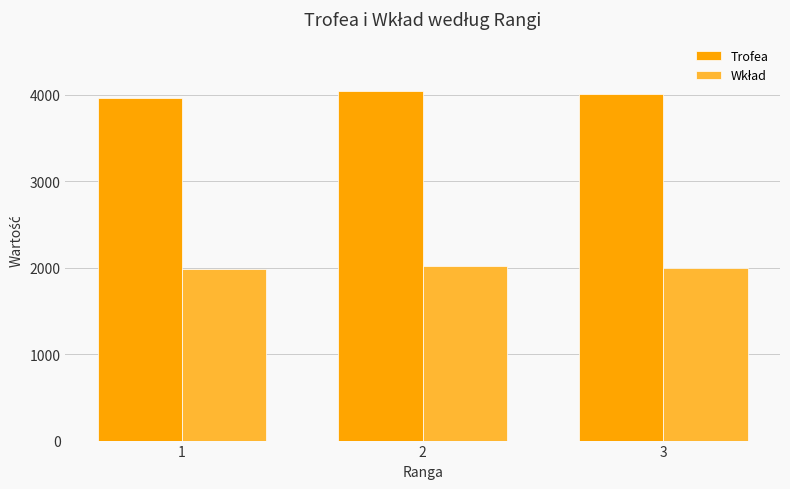

The value of Trofea at 3 is 5570. True or false?

False